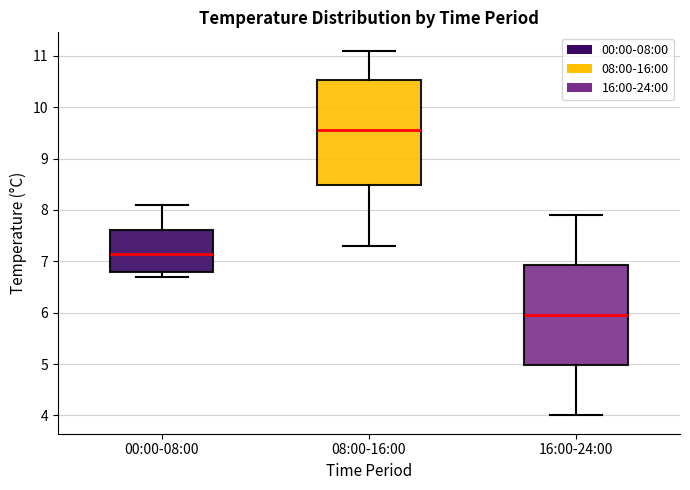

Reading left to right, transcribe this box plot: for each box, give where its median line is, the range the box spans, and where its two whiskers end, as read against the y-axis. The values are not printed on the chart, so give them approximately, as read against the axis.

00:00-08:00: median 7.2, box 6.8 to 7.6, whiskers 6.7 to 8.1
08:00-16:00: median 9.6, box 8.5 to 10.5, whiskers 7.3 to 11.1
16:00-24:00: median 6.0, box 5.0 to 6.9, whiskers 4.0 to 7.9